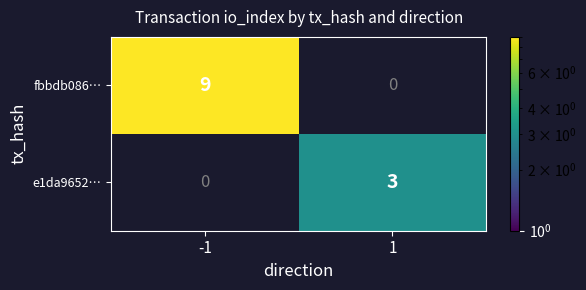

What is the highest value of the e1da9652… series?

3